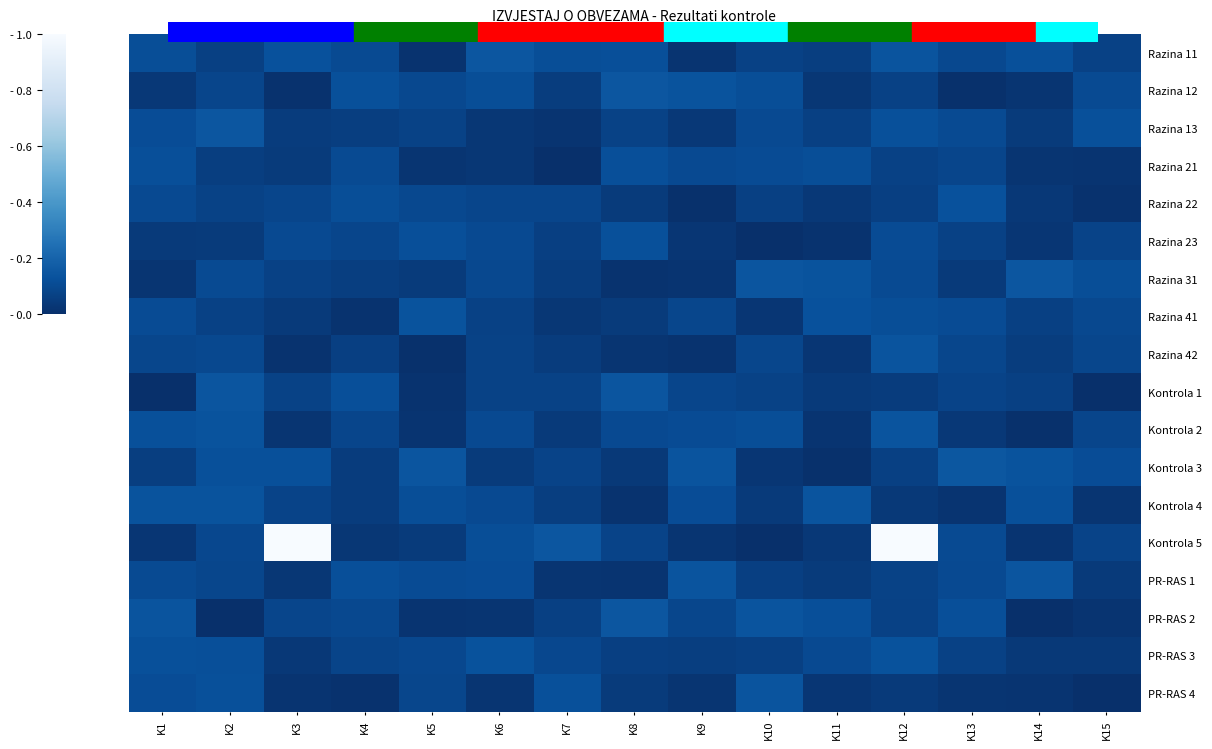

Which series has the largest range (max minus min)?

Kontrola 5